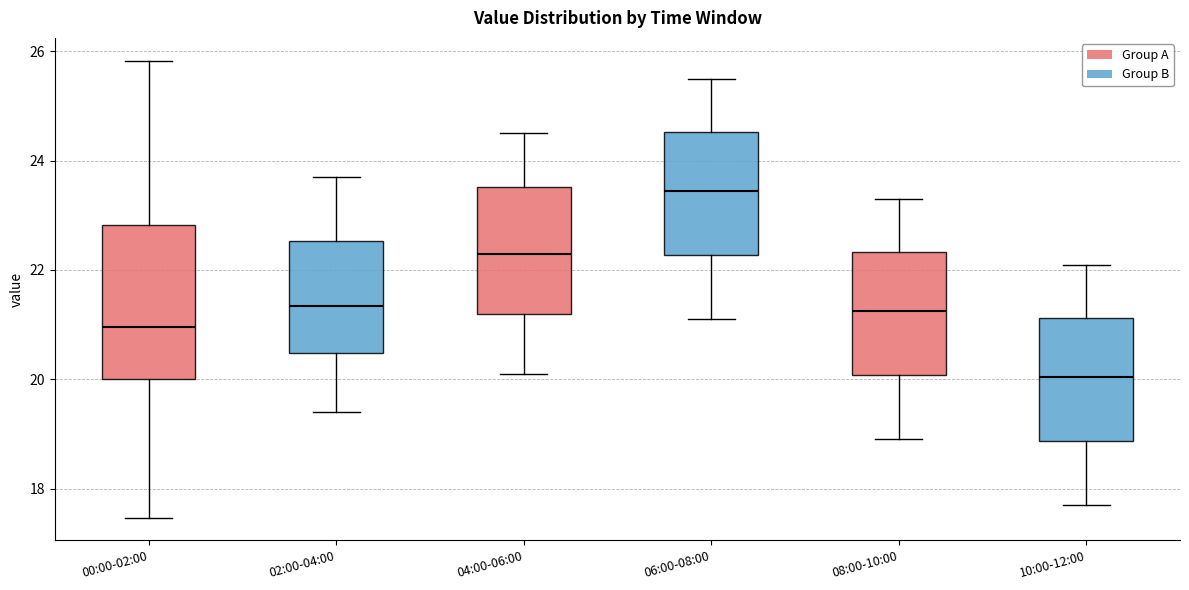

Which box's median line is the highest?

06:00-08:00